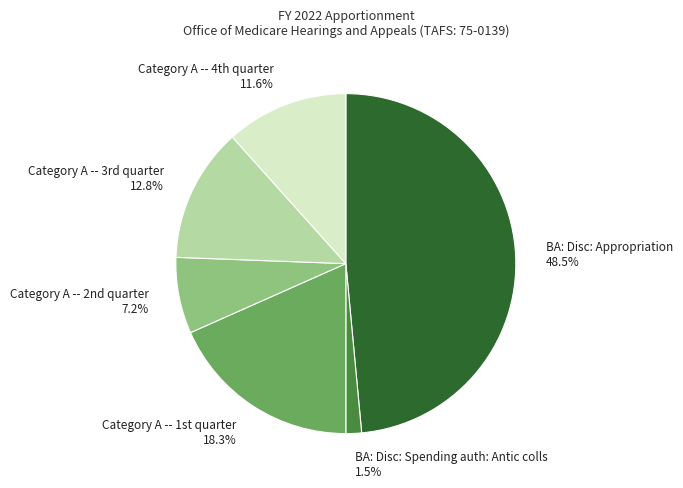

Count the number of slices in the pie.

6